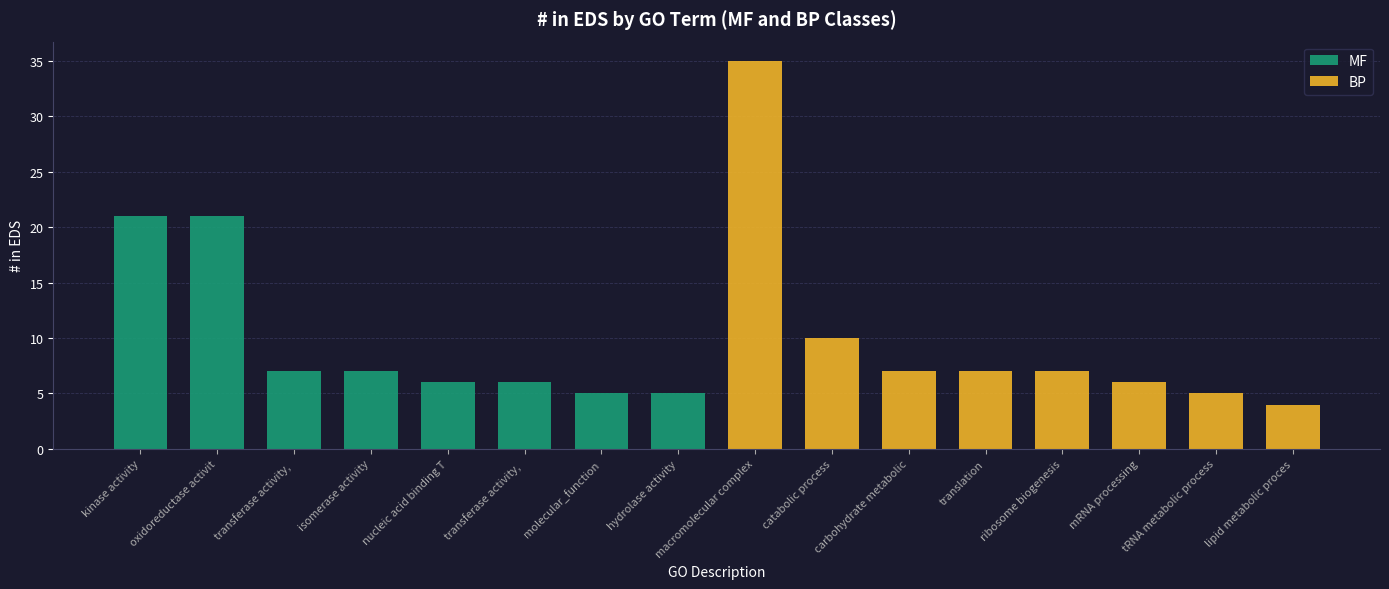

How many distinct data groups are displayed?

2